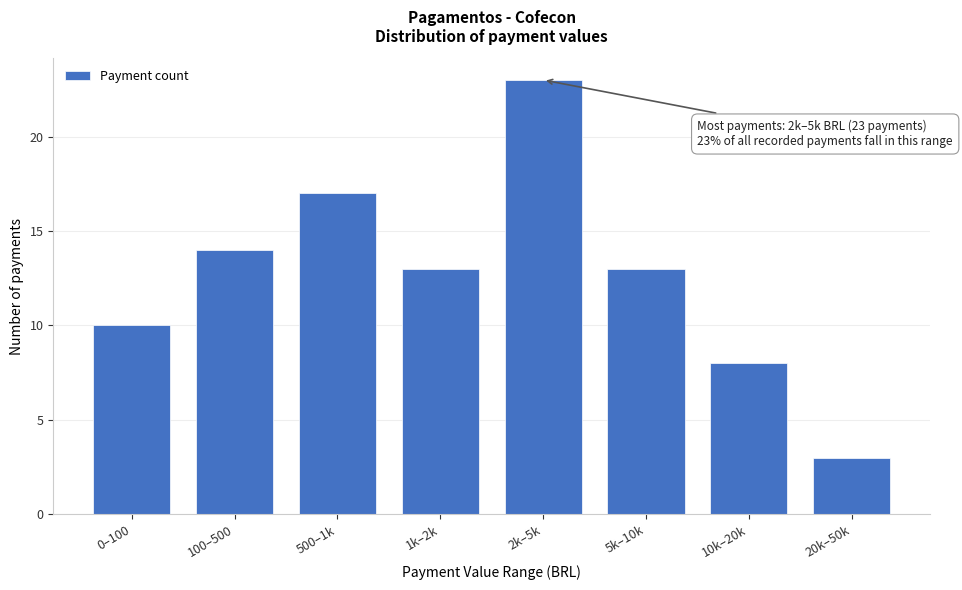

Reading right to left, list all the values displayed in this chart.

20k–50k=3	10k–20k=8	5k–10k=13	2k–5k=23	1k–2k=13	500–1k=17	100–500=14	0–100=10